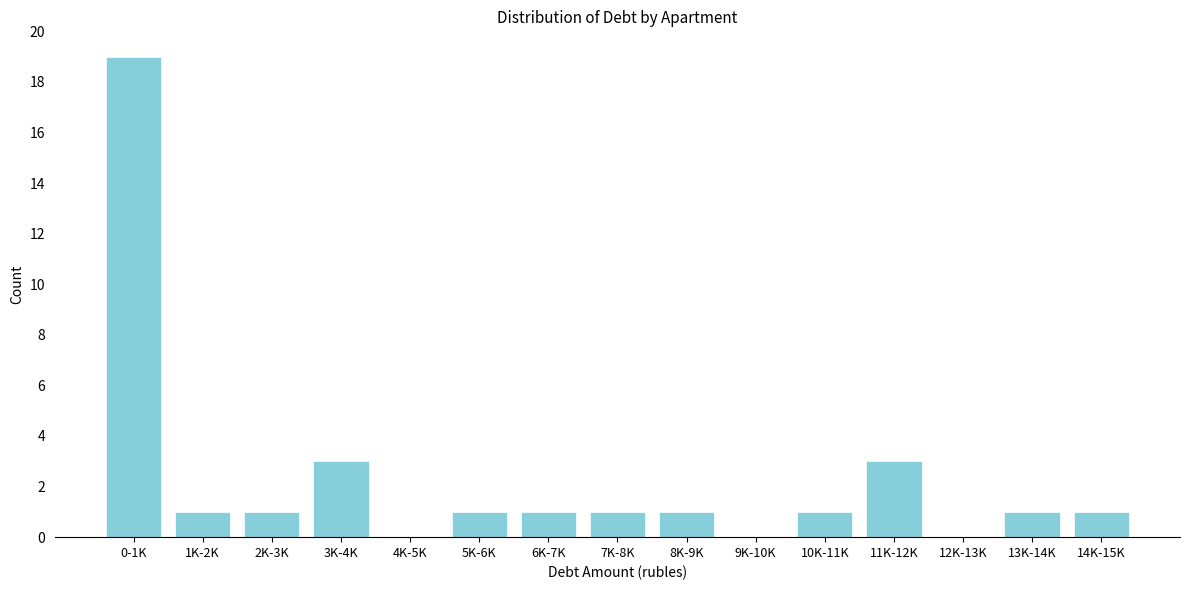

Reading left to right, list all the values displayed in this chart.

0-1K=19	1K-2K=1	2K-3K=1	3K-4K=3	4K-5K=0	5K-6K=1	6K-7K=1	7K-8K=1	8K-9K=1	9K-10K=0	10K-11K=1	11K-12K=3	12K-13K=0	13K-14K=1	14K-15K=1